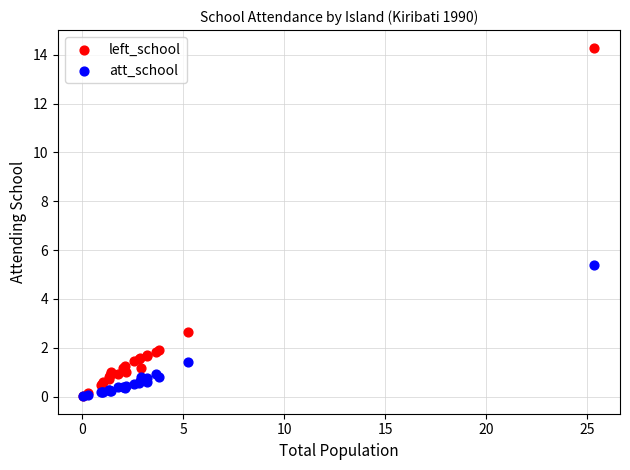

Across all series, what Y value is closest to 7?

5.4